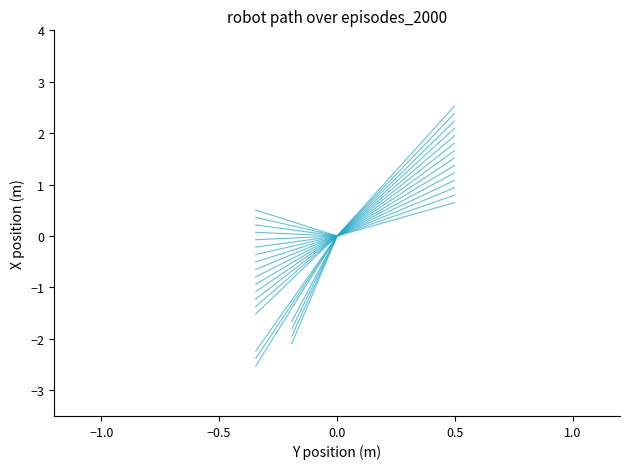

What is the difference between the maximum and minimum values?

2.5